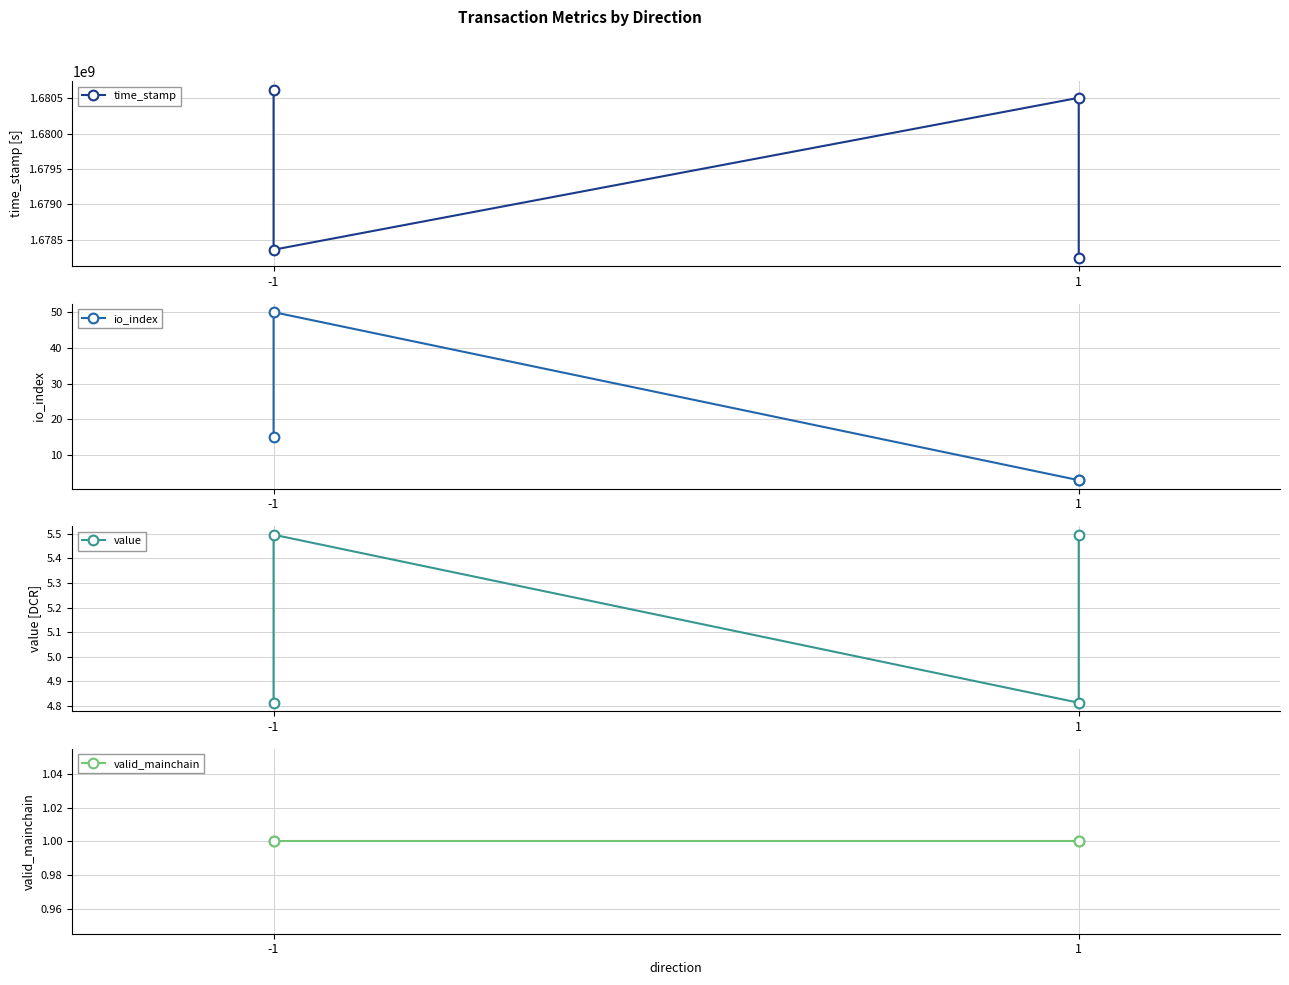

What is the value of the value point at the 2nd from the left?

5.5